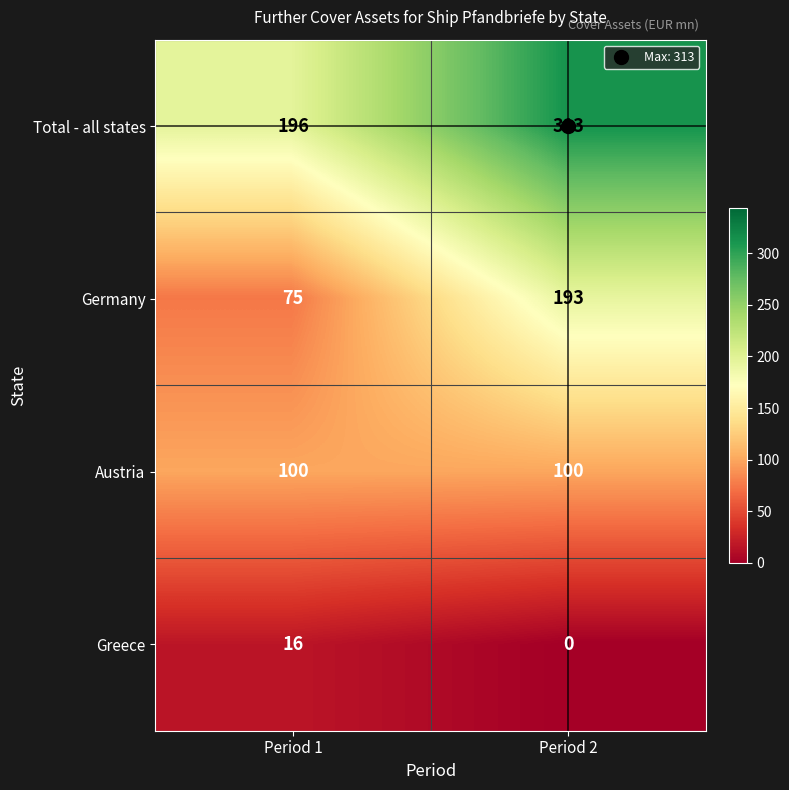

Is it true that Greece equals 8 at Period 1?

False